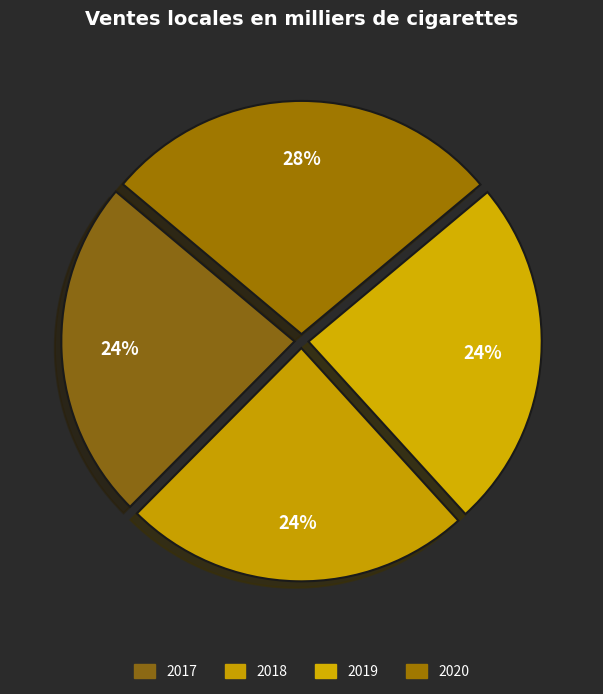

Is it true that 2019 is 35% of the pie?

False